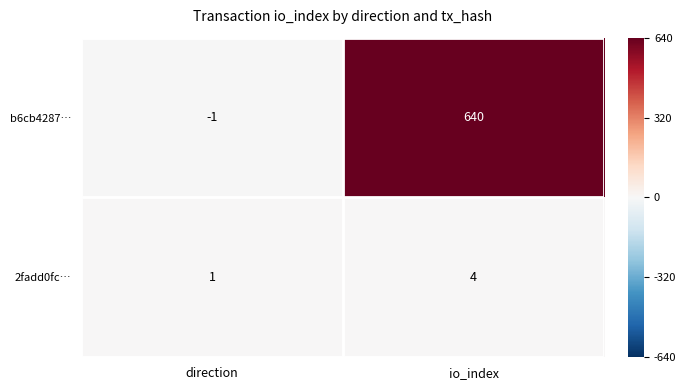

At which label is b6cb4287… closest to 319?

direction